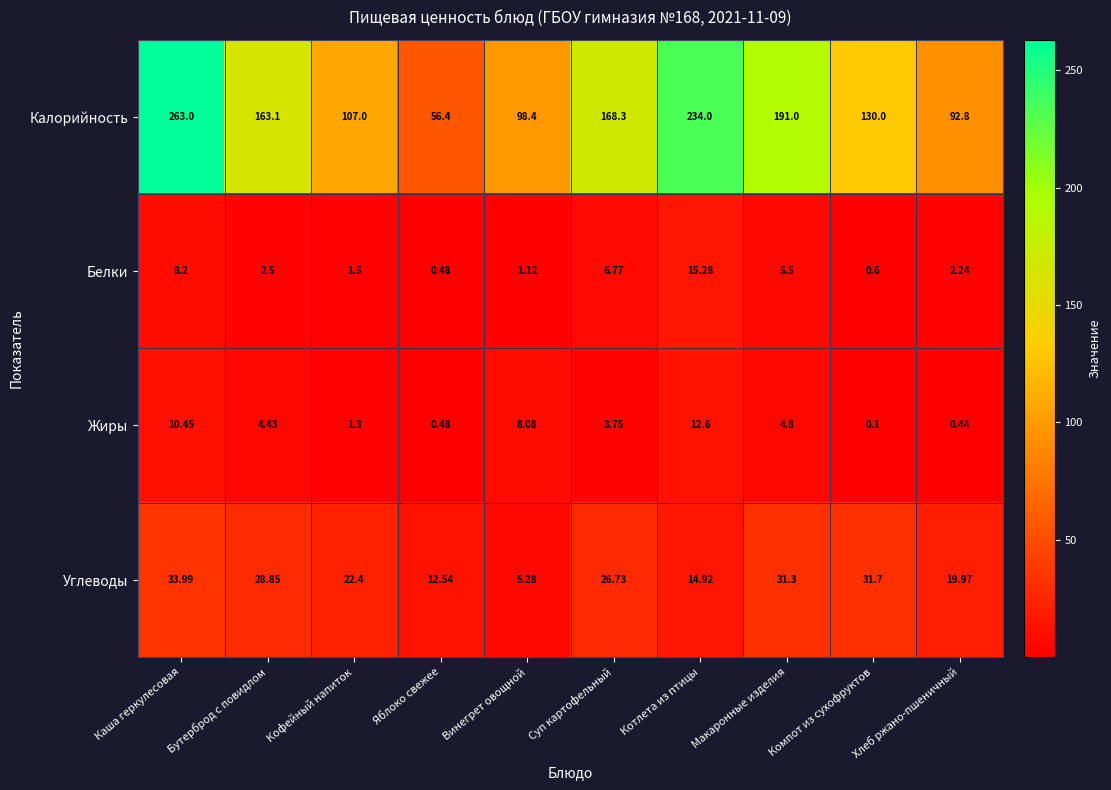

Is the value of Калорийность at Бутерброд с повидлом greater than the value of Жиры at Каша геркулесовая?

Yes